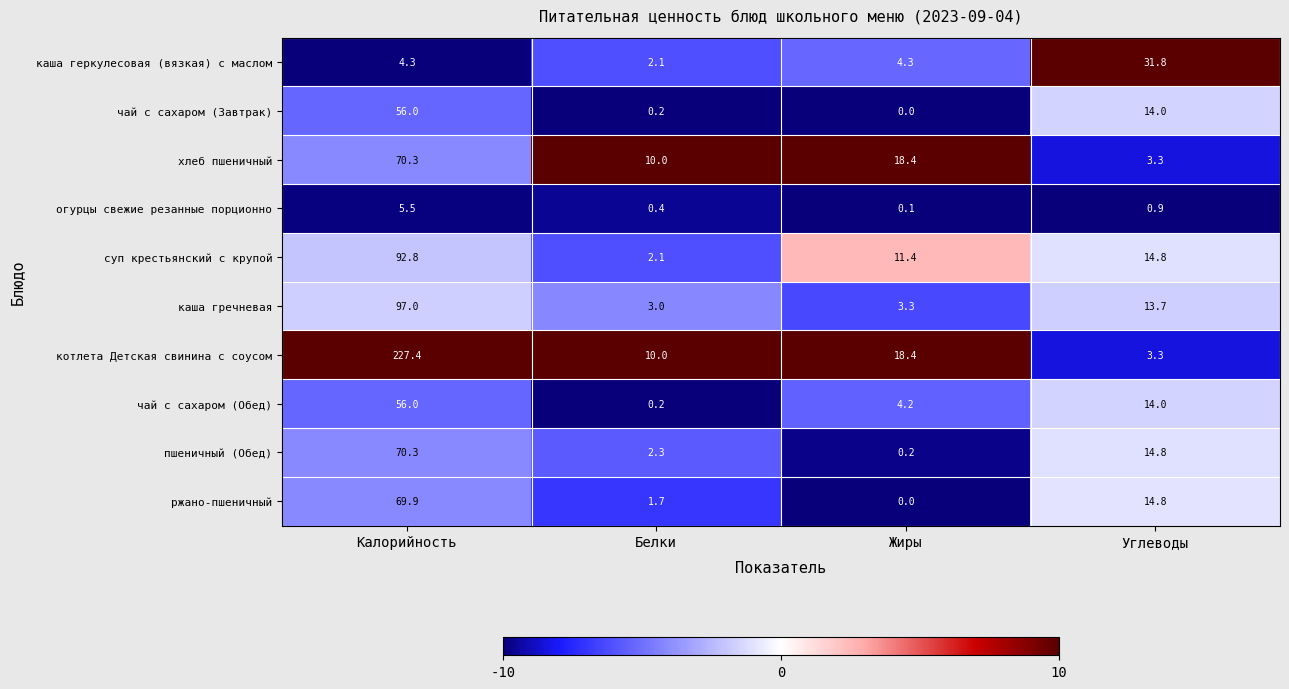

What is the difference between the maximum and second lowest values in the хлеб пшеничный series?

60.3